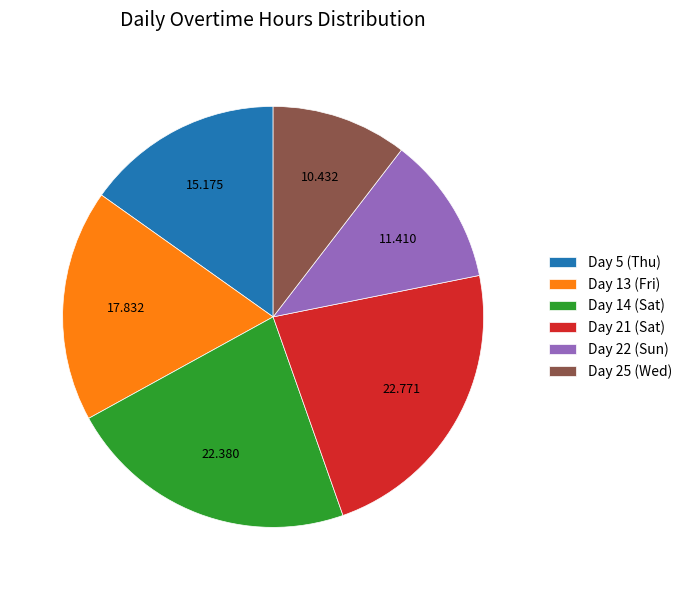

Does any single category account for the majority?

No